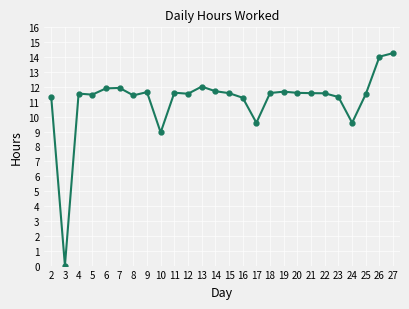

At which label is the value closest to 7?

10